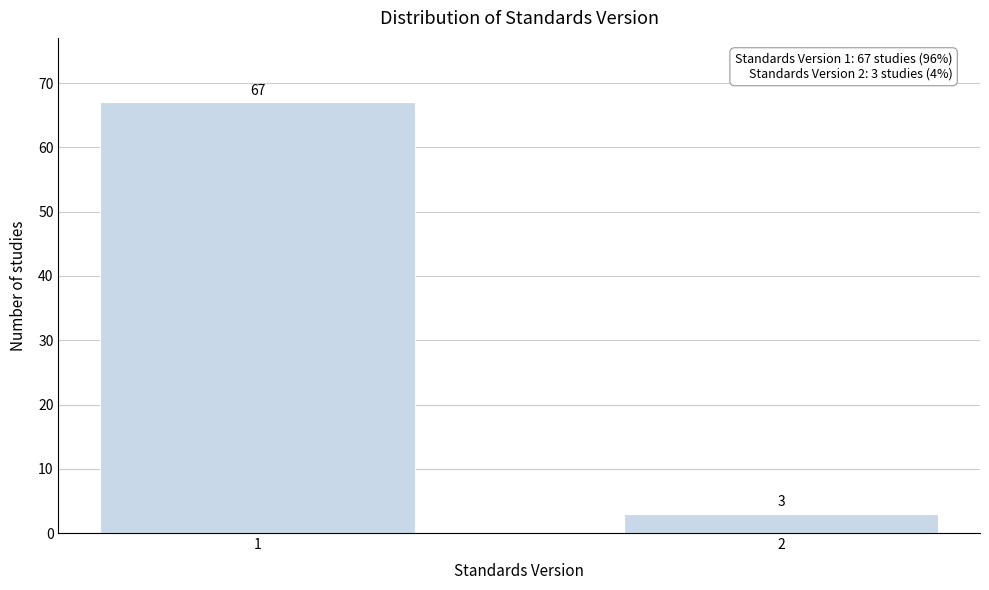

Reading left to right, what are all the values shown in this chart?

67	3